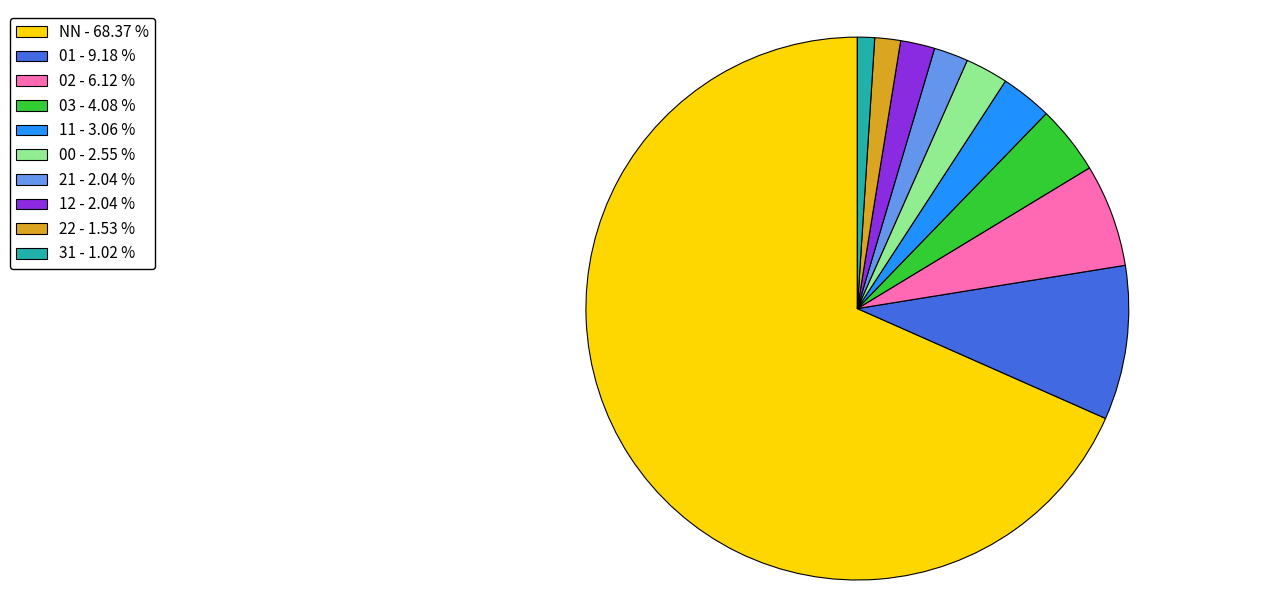

How many segments does this pie chart have?

10